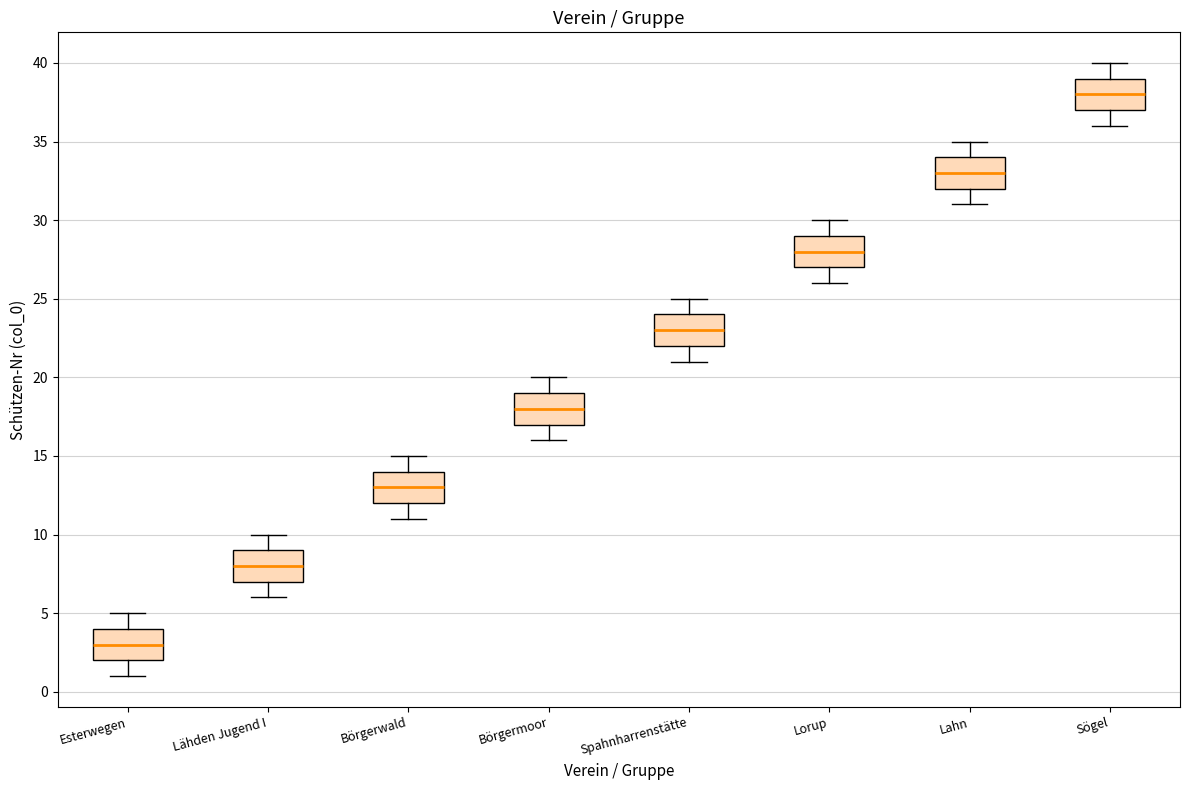

Which box's median line is the highest?

Sögel